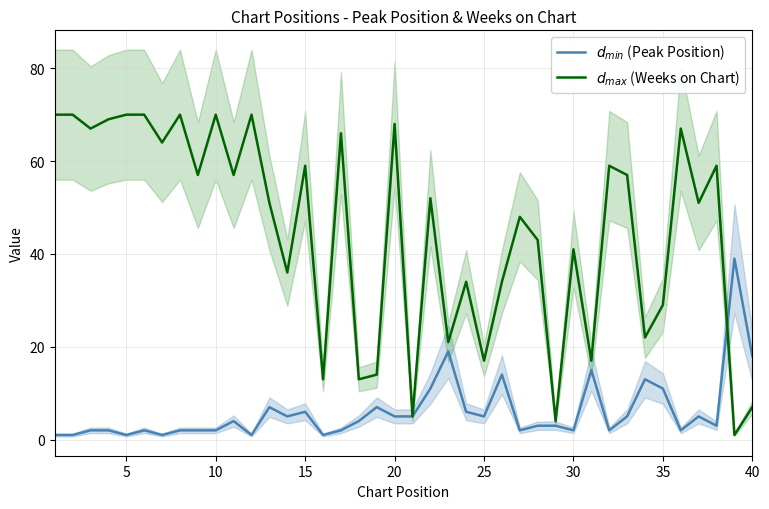

How many series are shown in this chart?

2